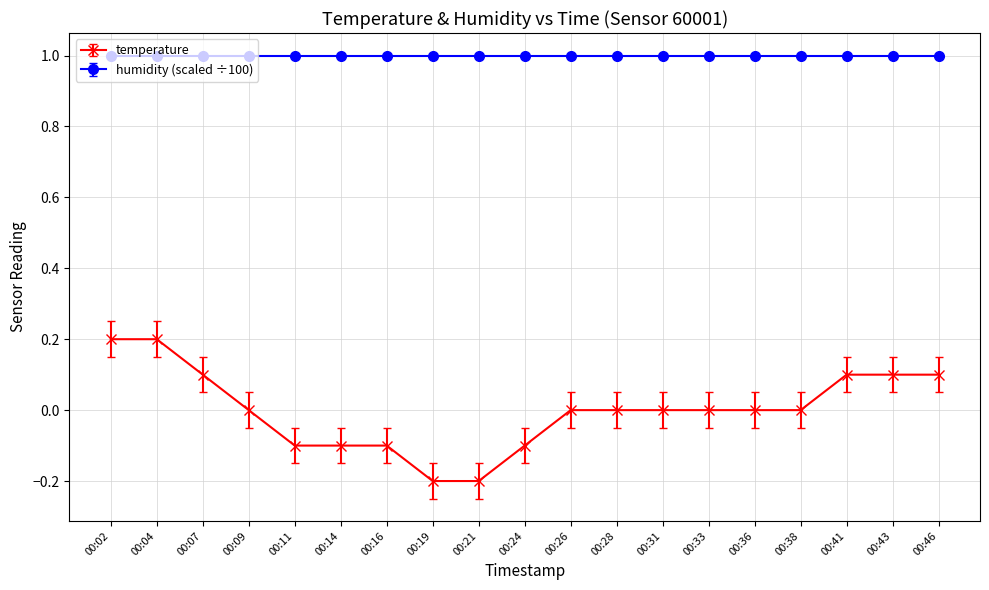

What is the greatest value displayed?

1.0